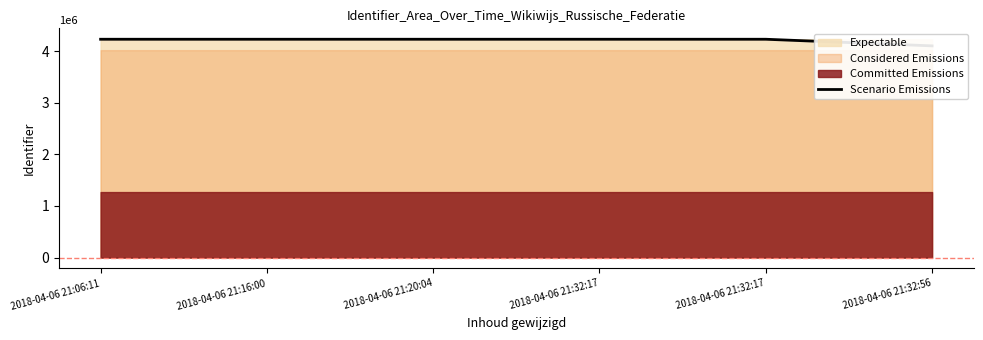

What is the average value?

4206851